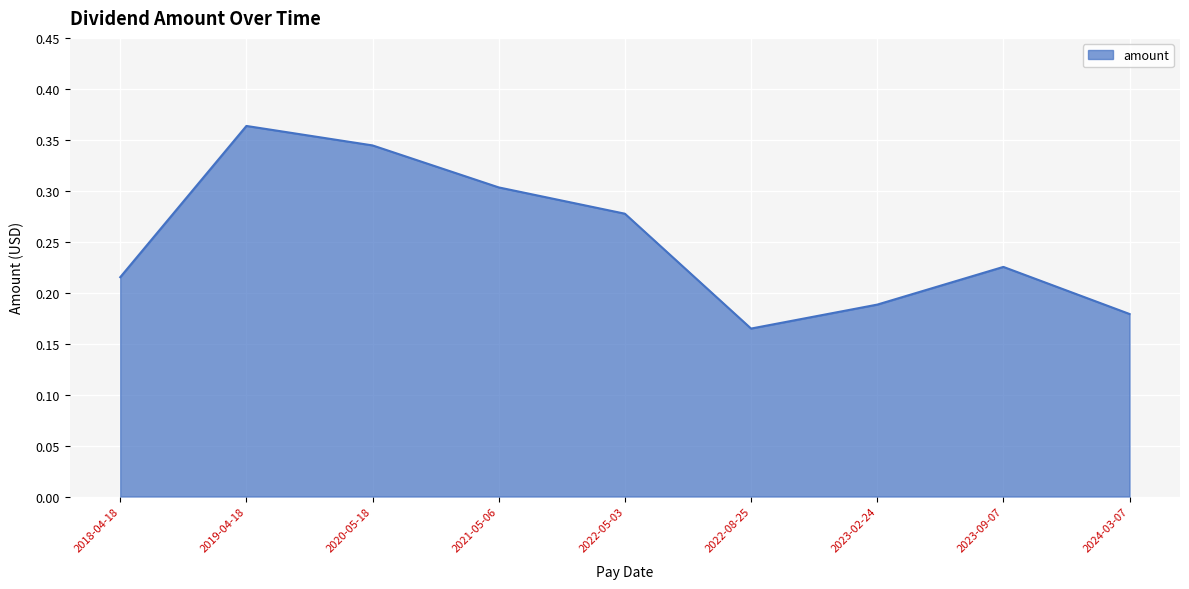

Where is the data nearest to the value 0?

2022-08-25